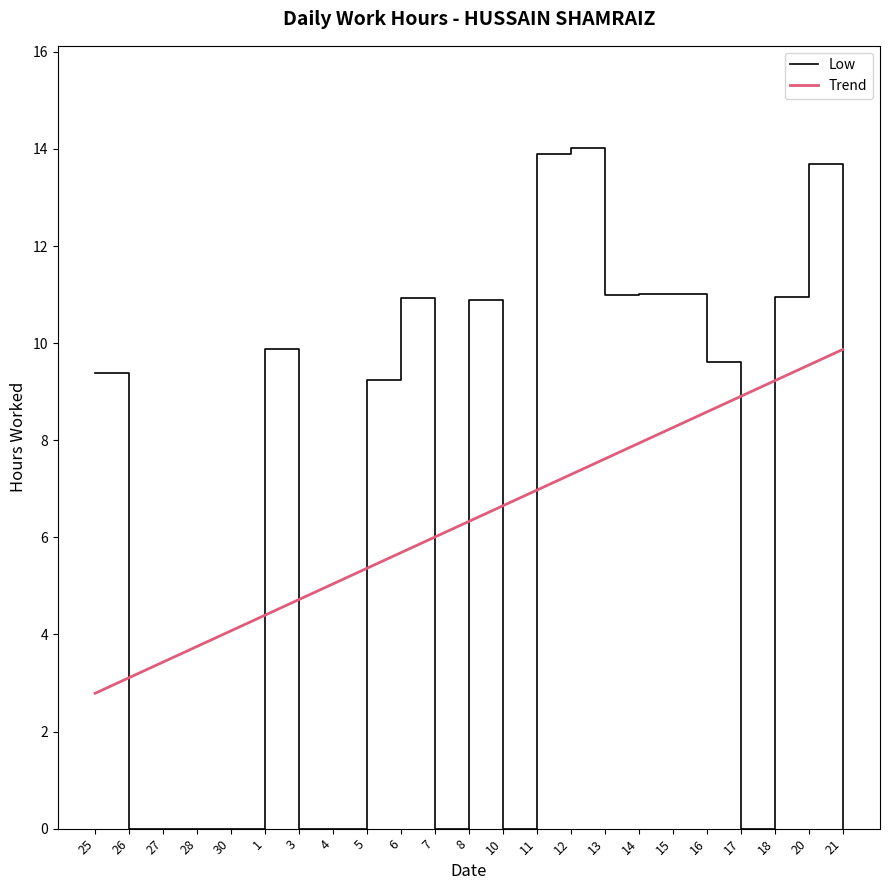

Between 3 and 17, which series saw the biggest shift?

Trend